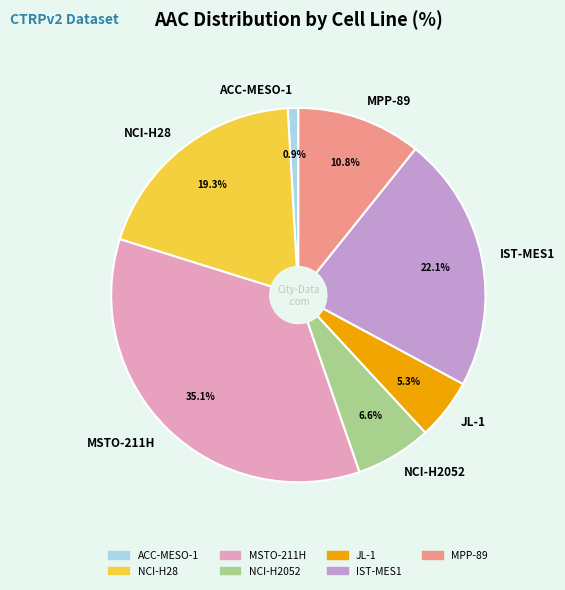

Which category has the smallest portion of the pie?

ACC-MESO-1